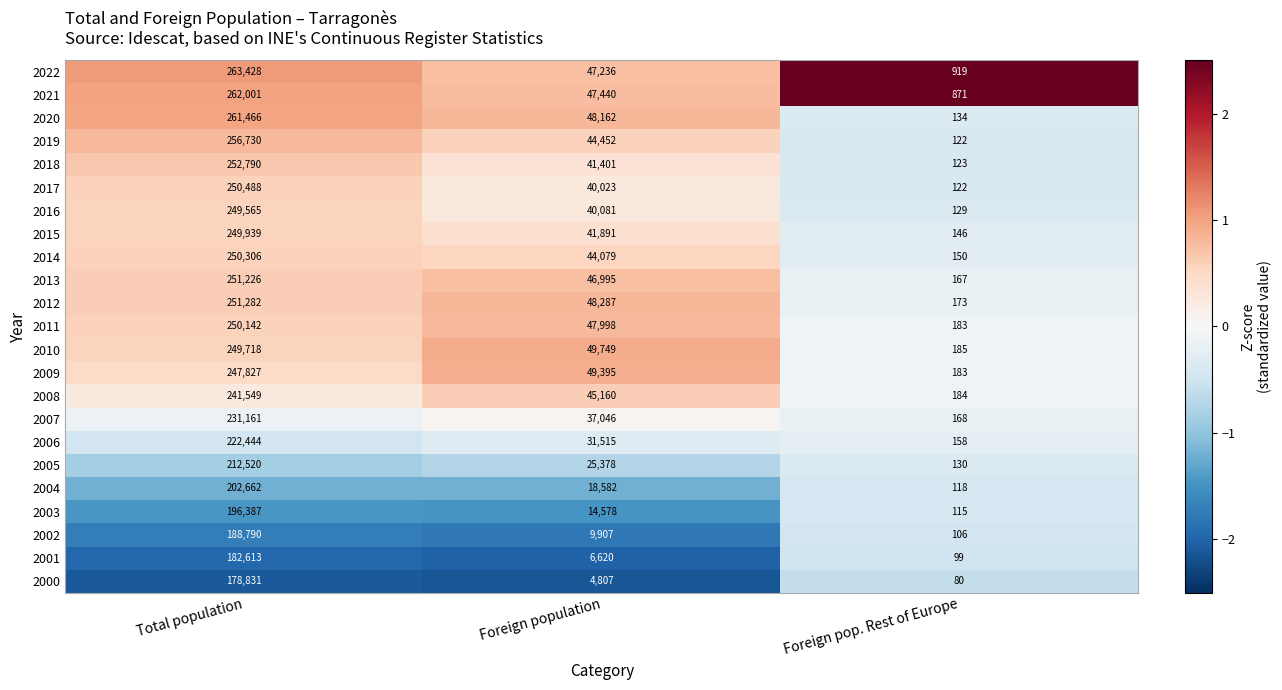

At which category is the sum across all series the highest?

Total population